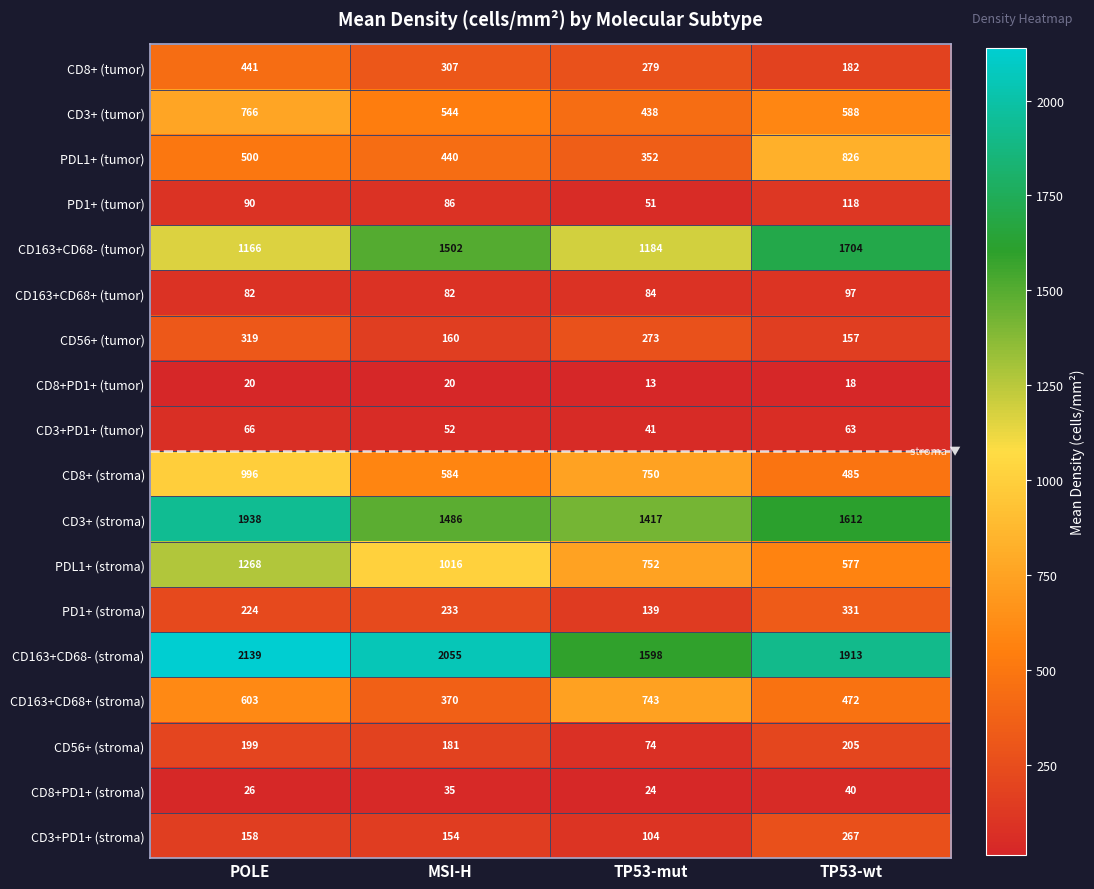

What is the greatest value displayed?

2139